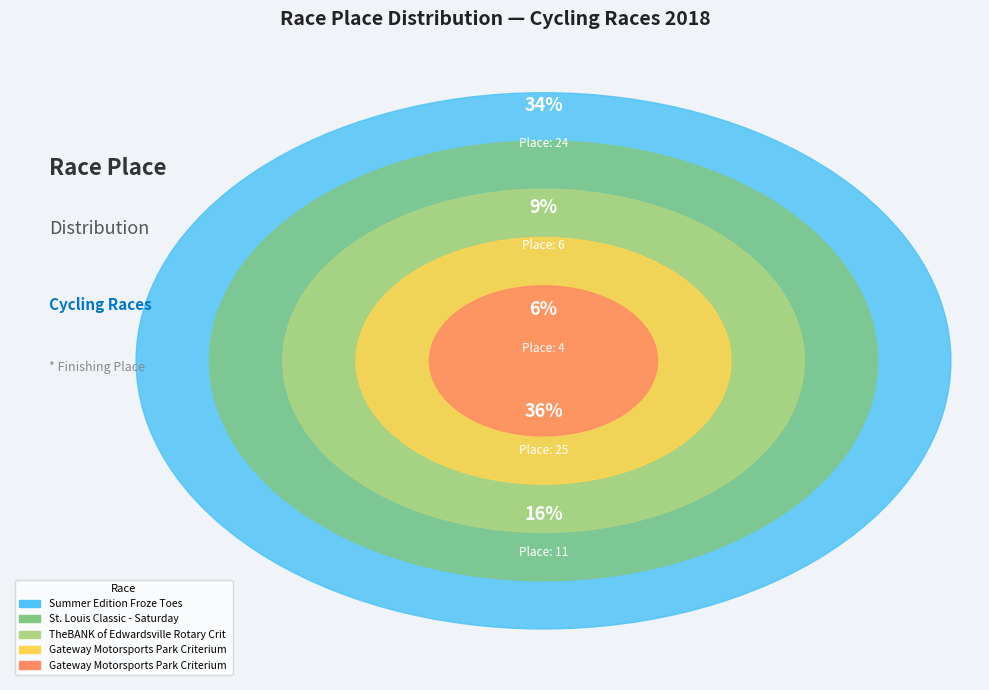

Which slice is the largest?

Gateway Motorsports Park Criterium (Cat 4/5)